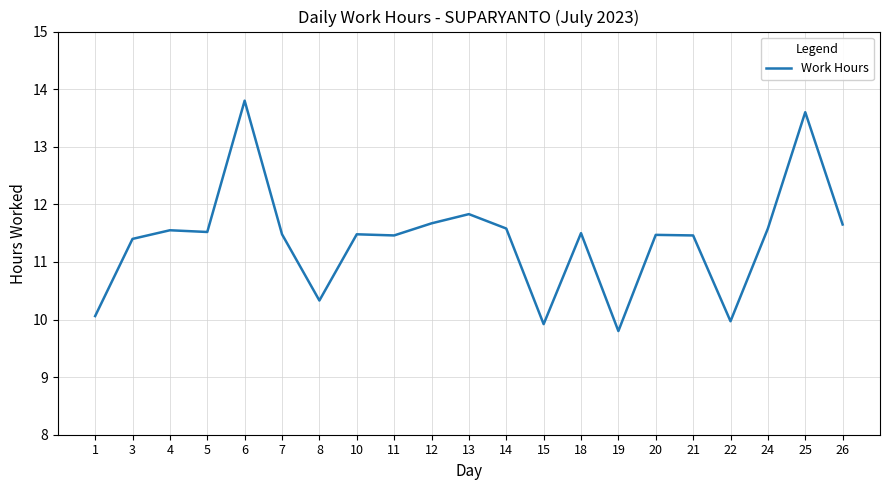

What is the minimum value shown in the chart?

9.8